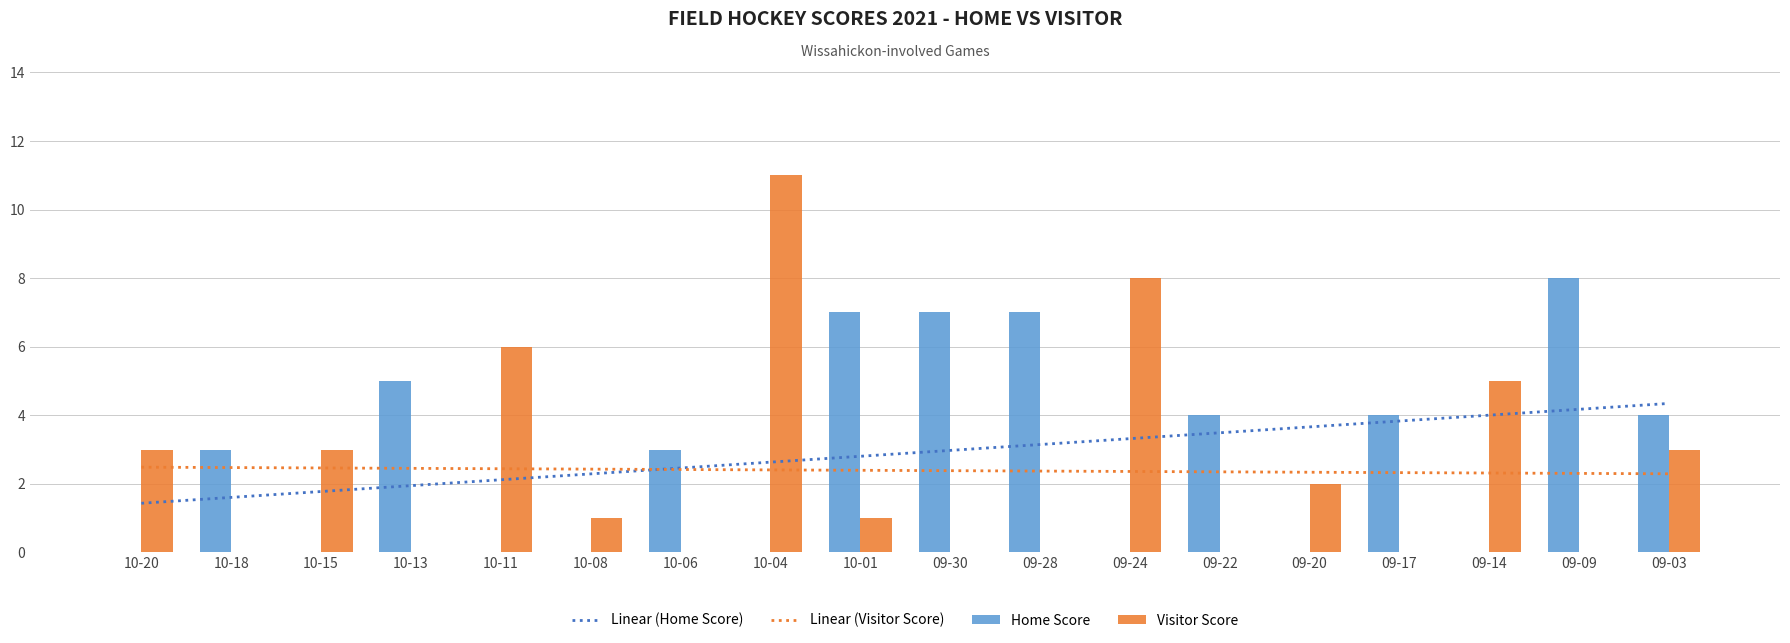

Which category has the lowest value in the Home Score series?

10-20